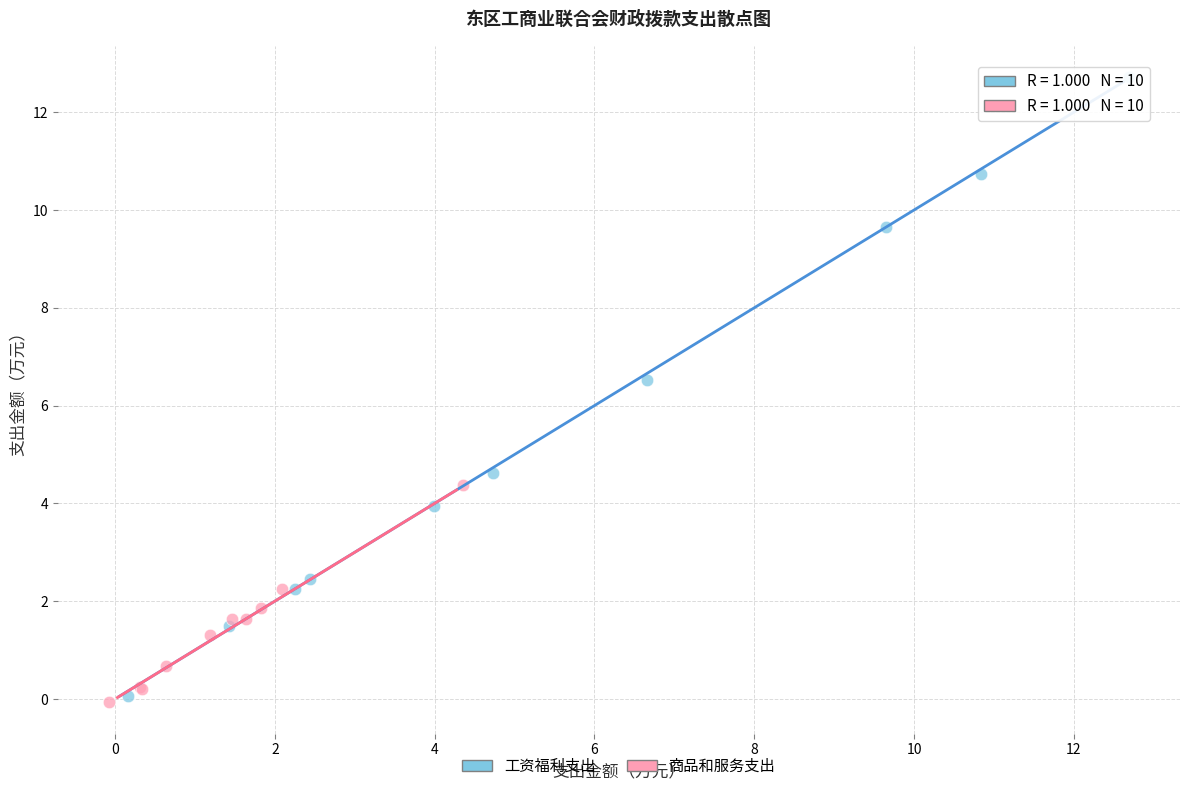

Which series has the widest spread of Y values?

工资福利支出